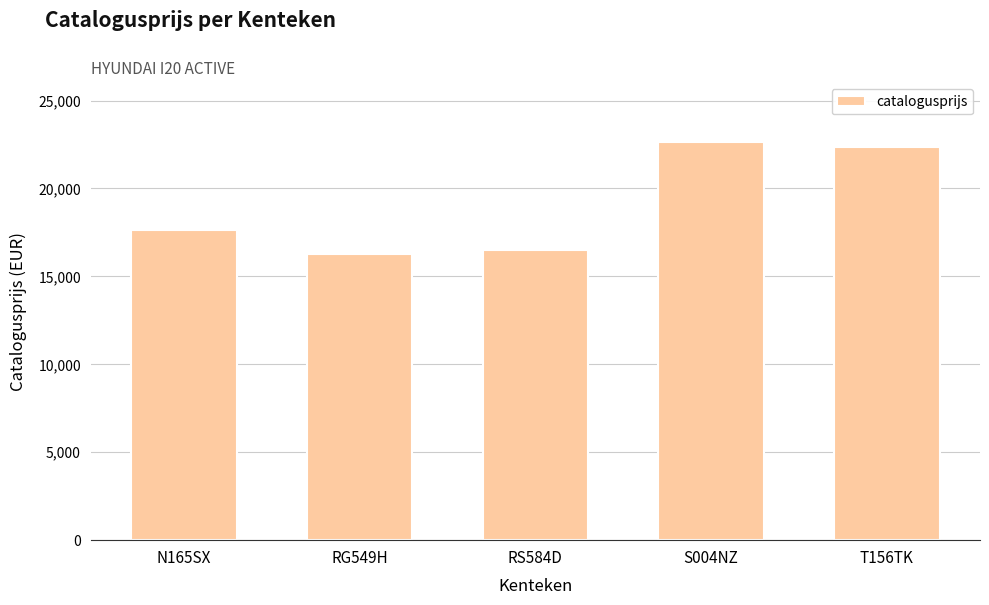

What is the greatest value displayed?

22639